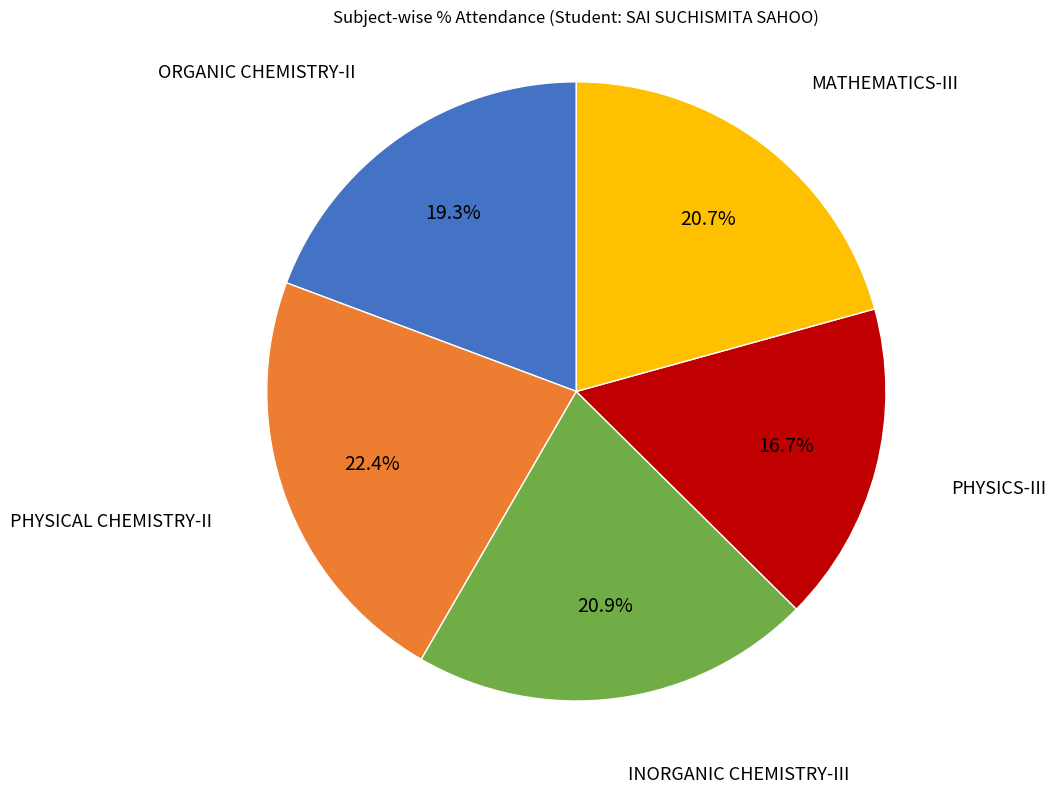

Is there a majority slice in this chart?

No